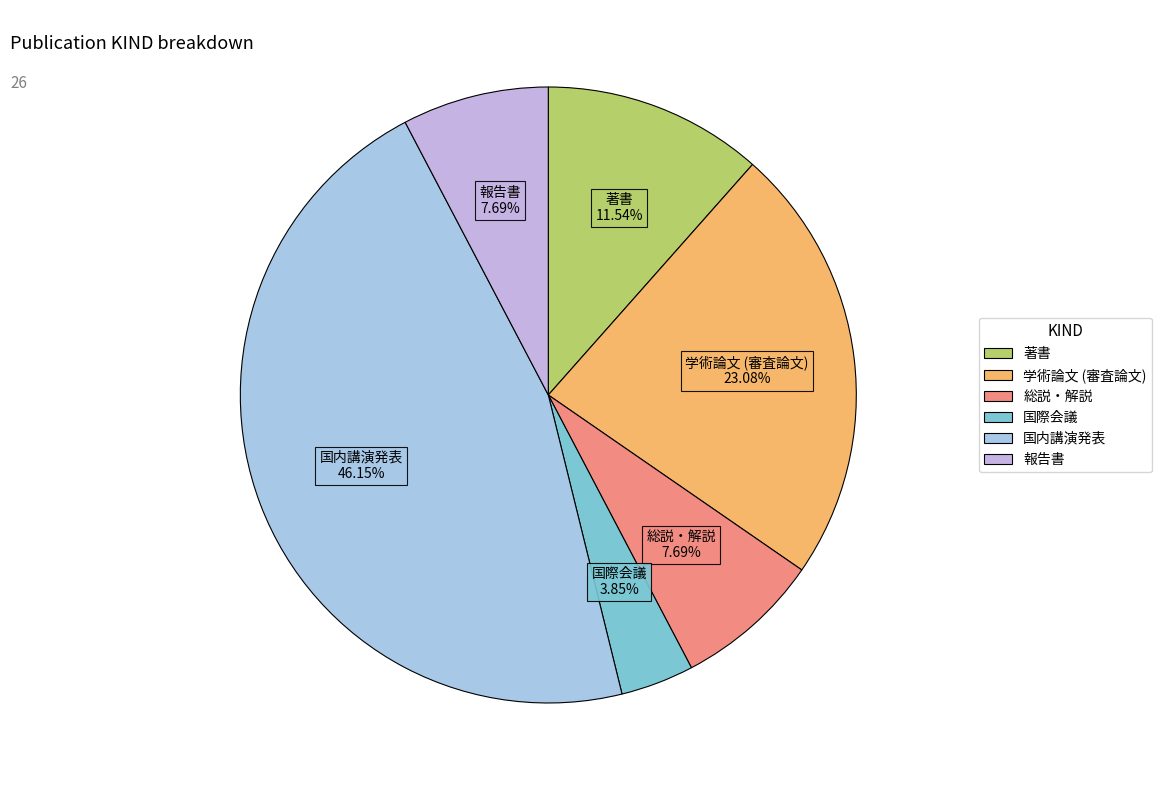

Is it true that 著書 is 12% of the pie?

True